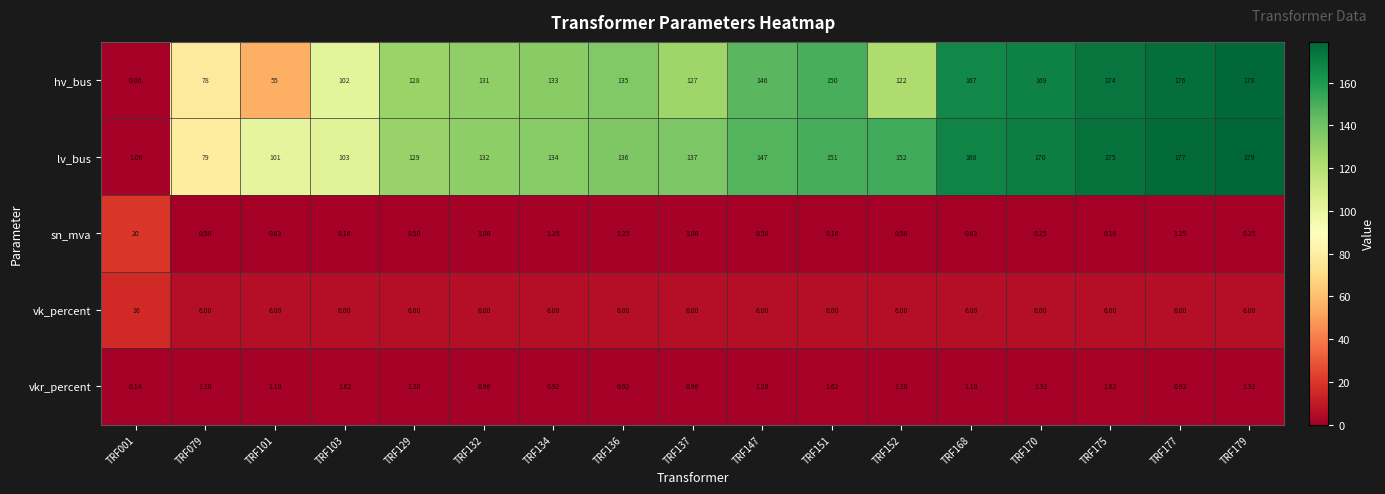

At TRF136, list the series in order from smallest to largest.

vkr_percent, sn_mva, vk_percent, hv_bus, lv_bus